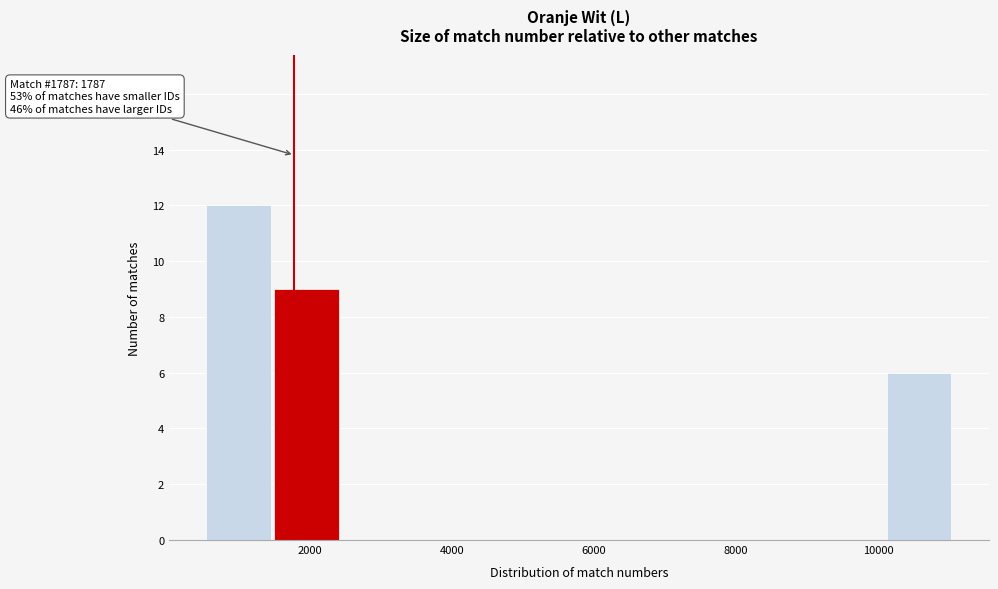

Over which range of the x-axis is the bar tallest?

600 to 1400